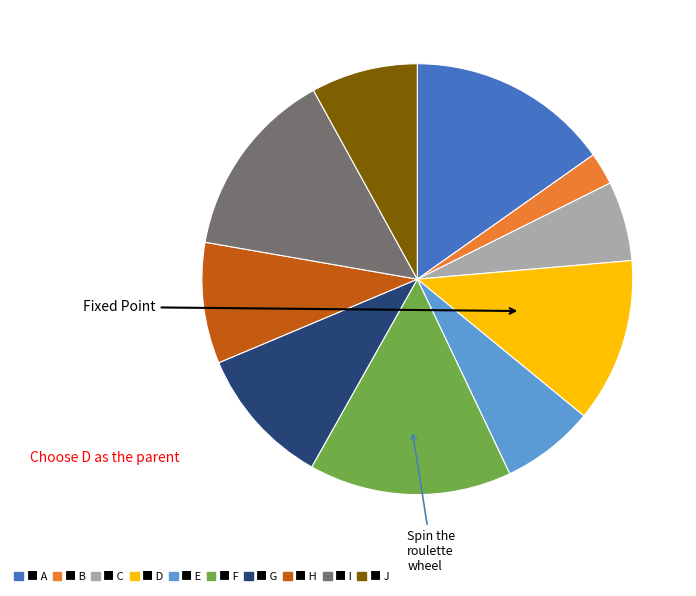

Is there any slice that represents more than half of the pie?

No